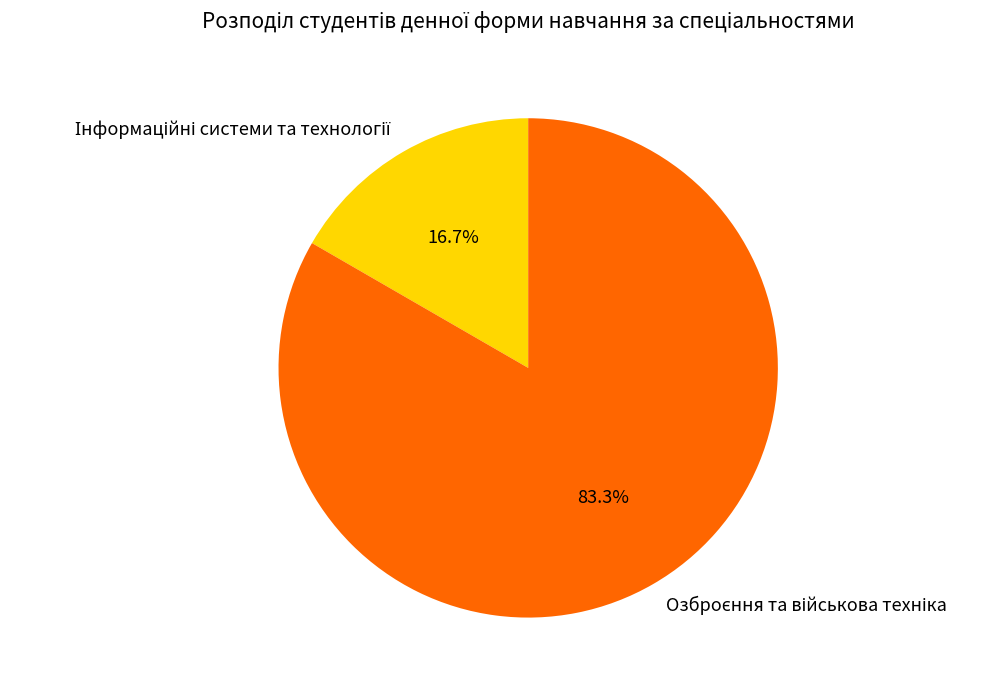

Is there any slice that represents more than half of the pie?

Yes